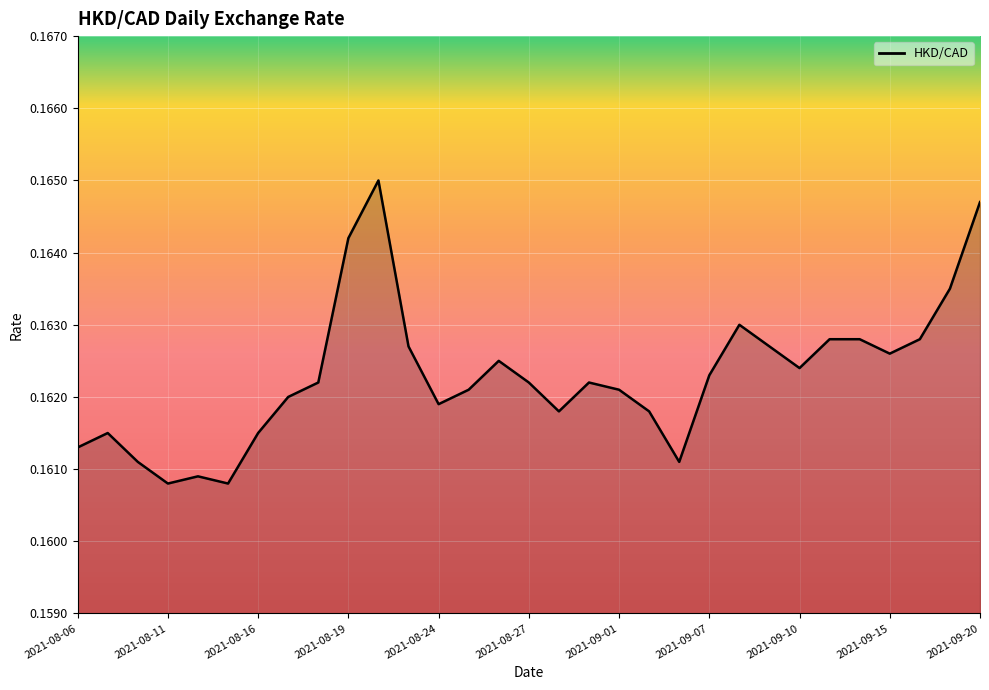

Does the chart have visible grid lines?

Yes